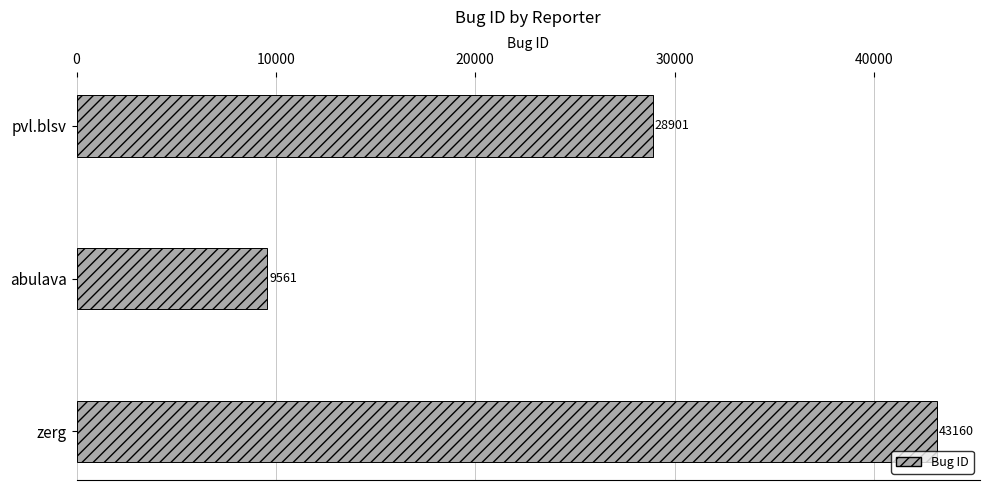

What is the sum of the values at pvl.blsv and abulava?

38462